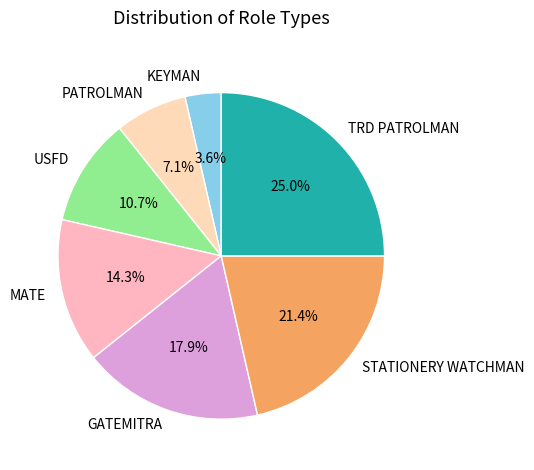

What percentage is the MATE slice, to the nearest percent?

14%